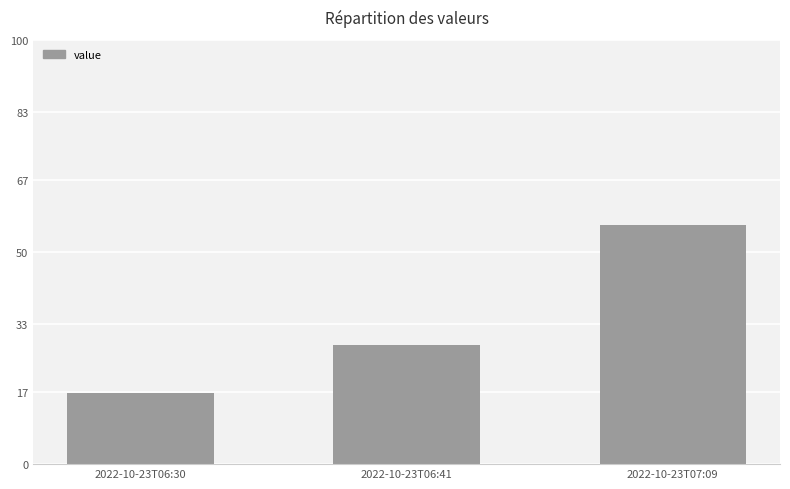

What is the average value?

33.8